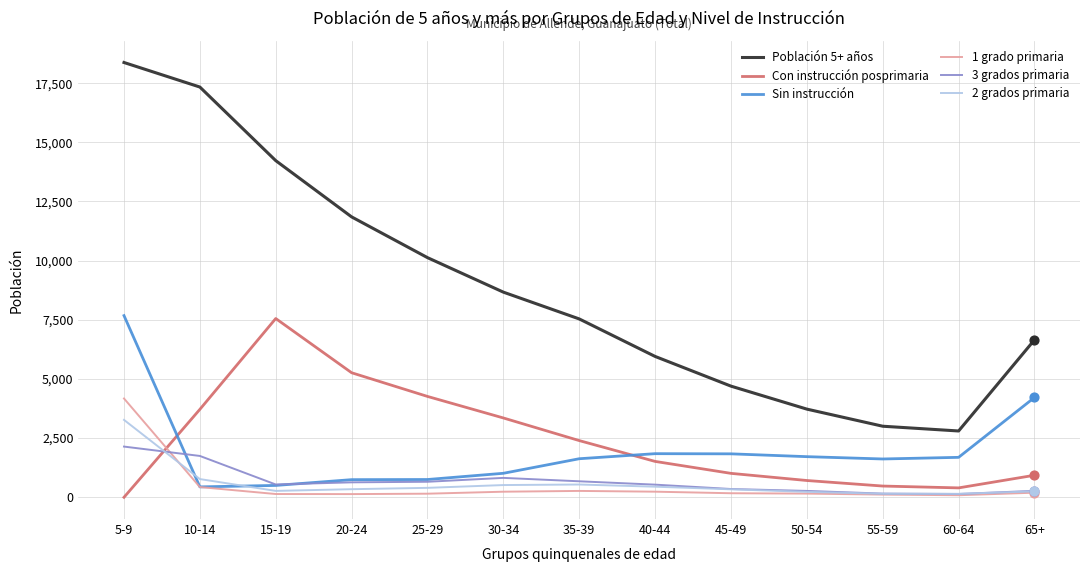

Which series has the largest range (max minus min)?

Población 5+ años